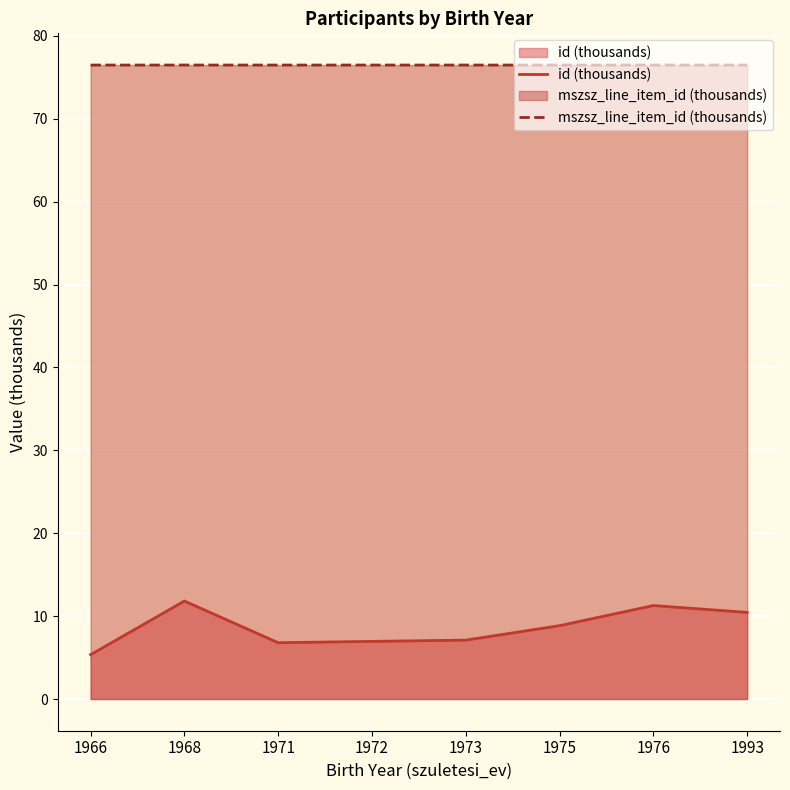

At which category is the sum across all series the highest?

1968